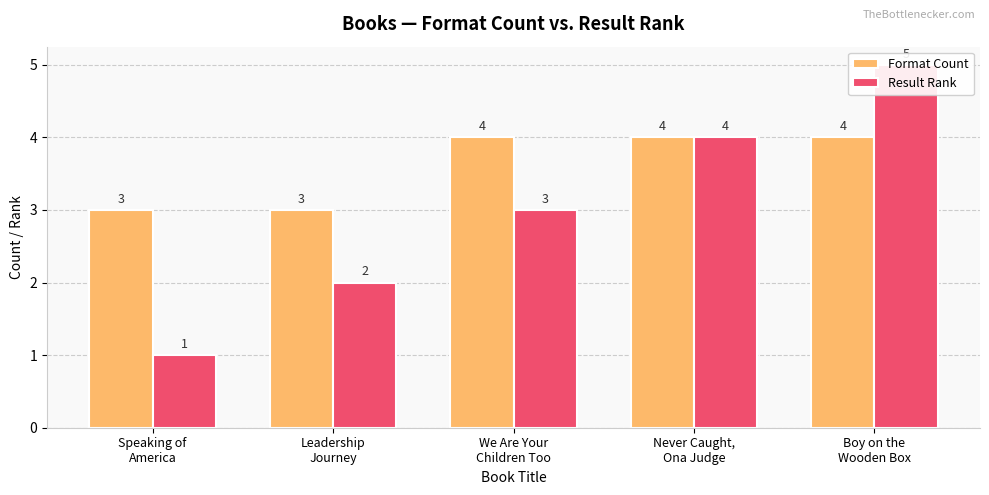

At Boy on the
Wooden Box, list the series in order from largest to smallest.

Result Rank, Format Count